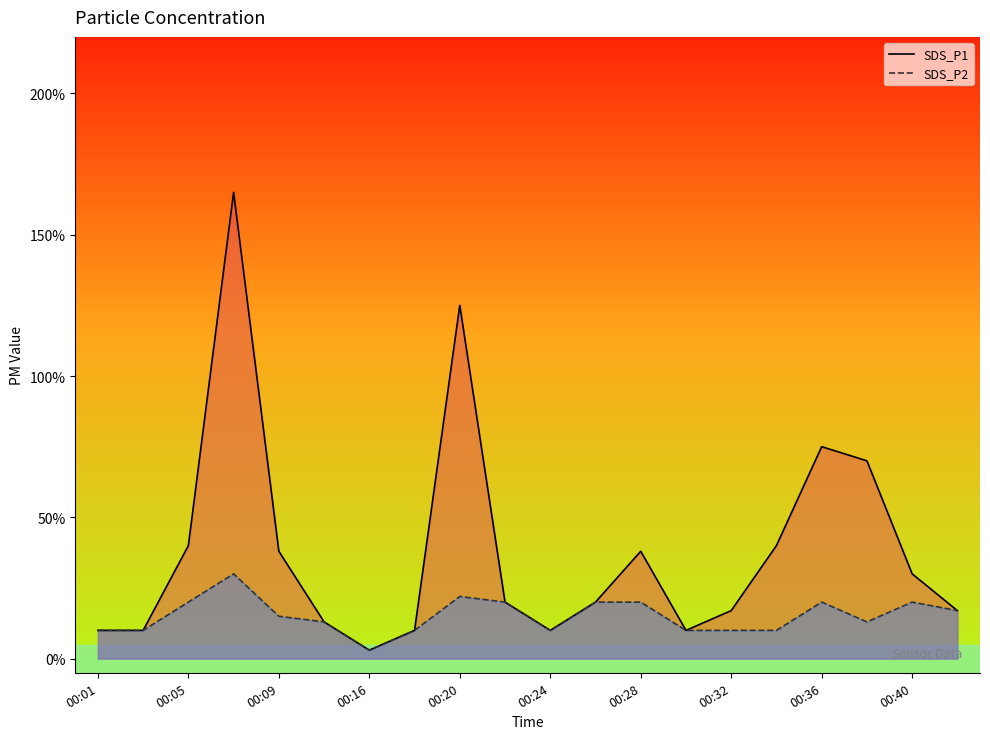

Rank the series at 00:32 from lowest to highest value.

SDS_P2, SDS_P1